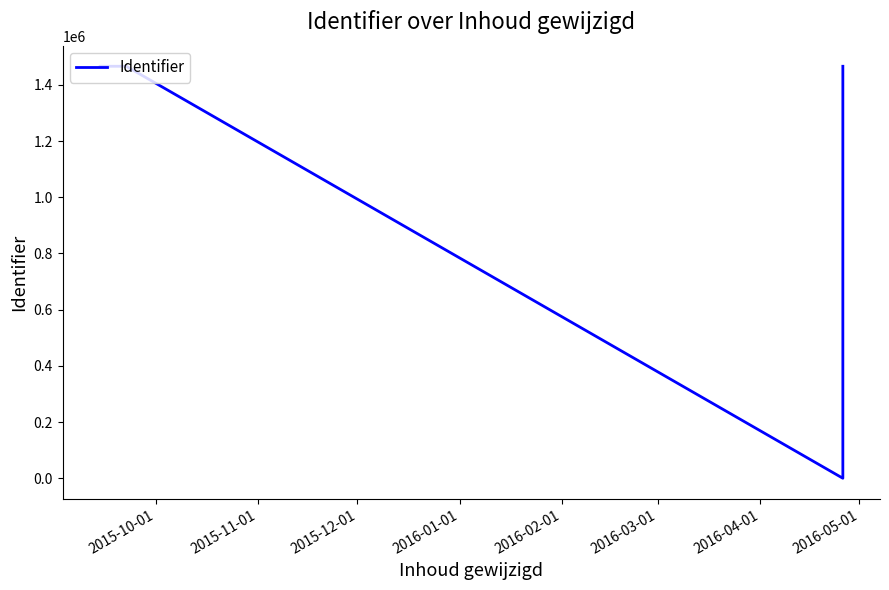

What is the greatest value displayed?

1466404